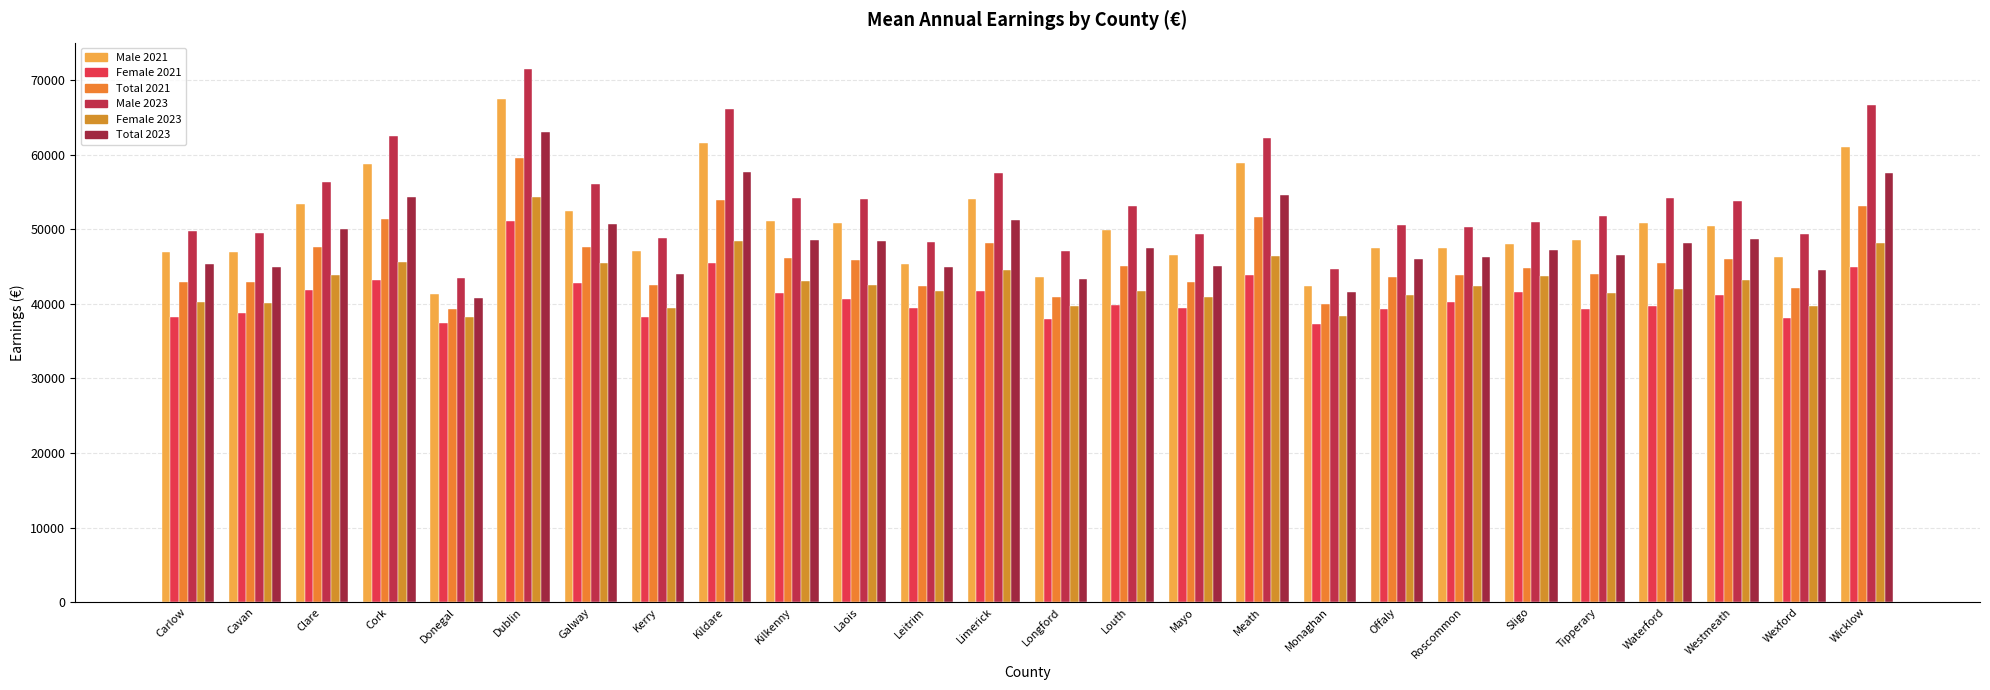

What is the value of the Male 2023 bar at the 11th from the left?

54041